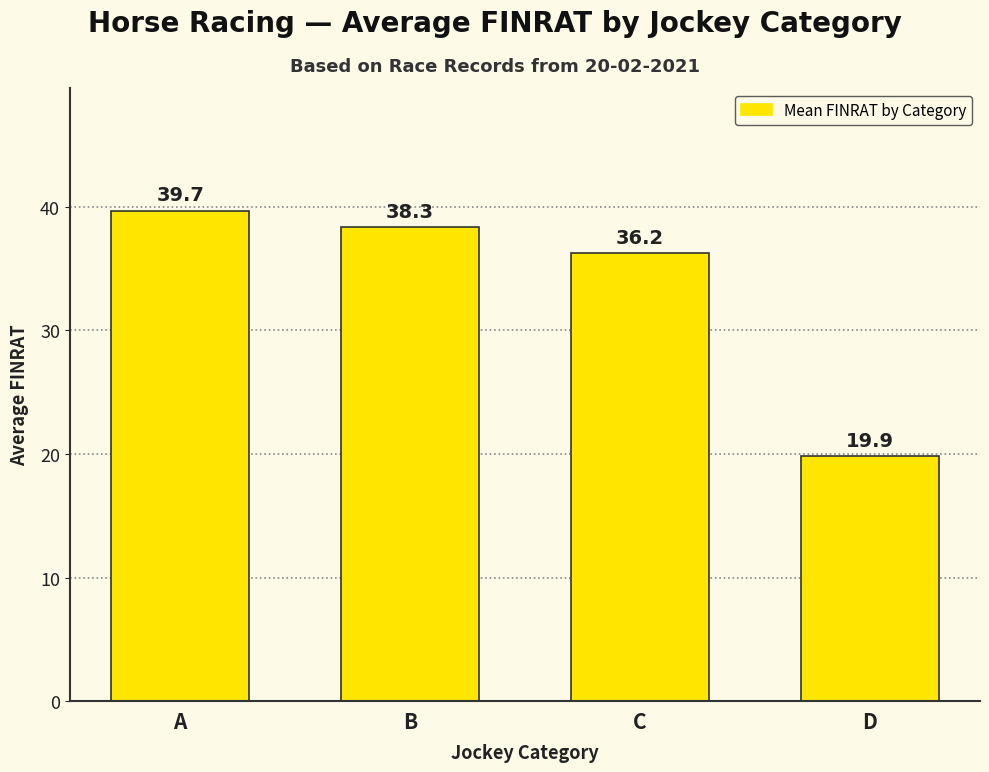

List the labels in order of value, smallest first.

D, C, B, A